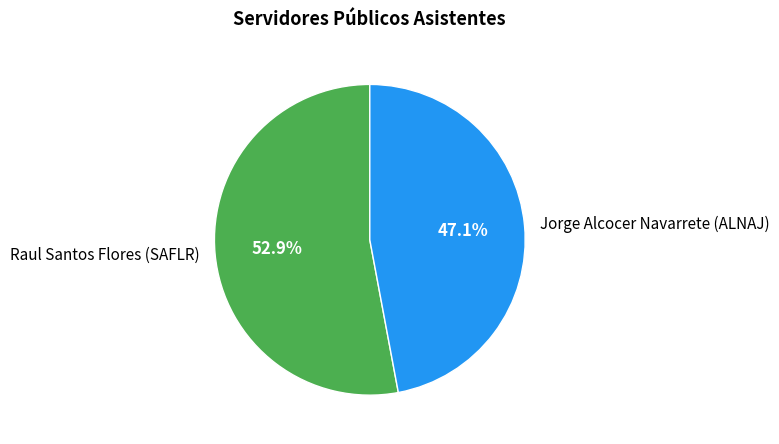

The Raul Santos Flores (SAFLR) slice represents 53% of the pie. True or false?

True